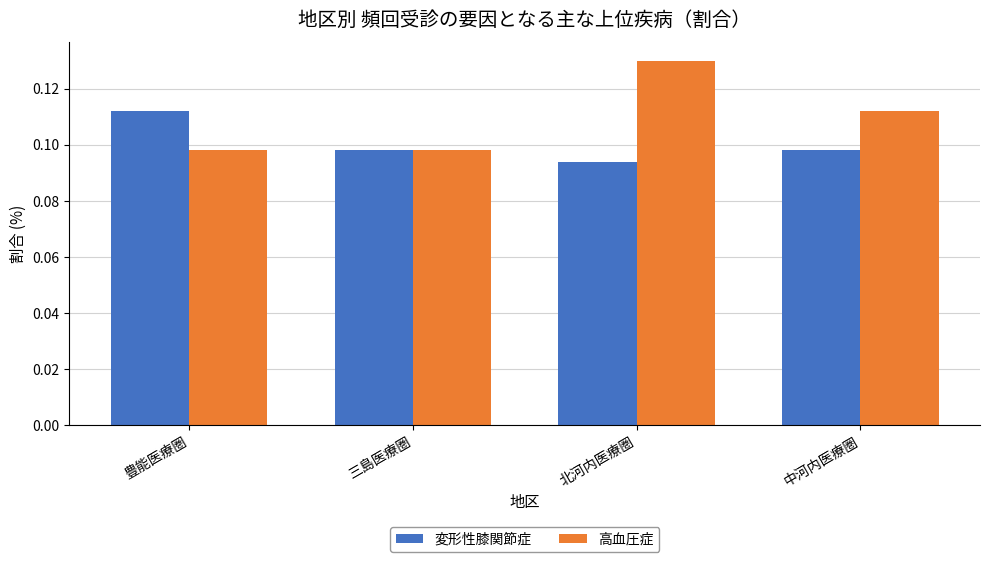

Rank the series at 中河内医療圏 from highest to lowest value.

高血圧症, 変形性膝関節症